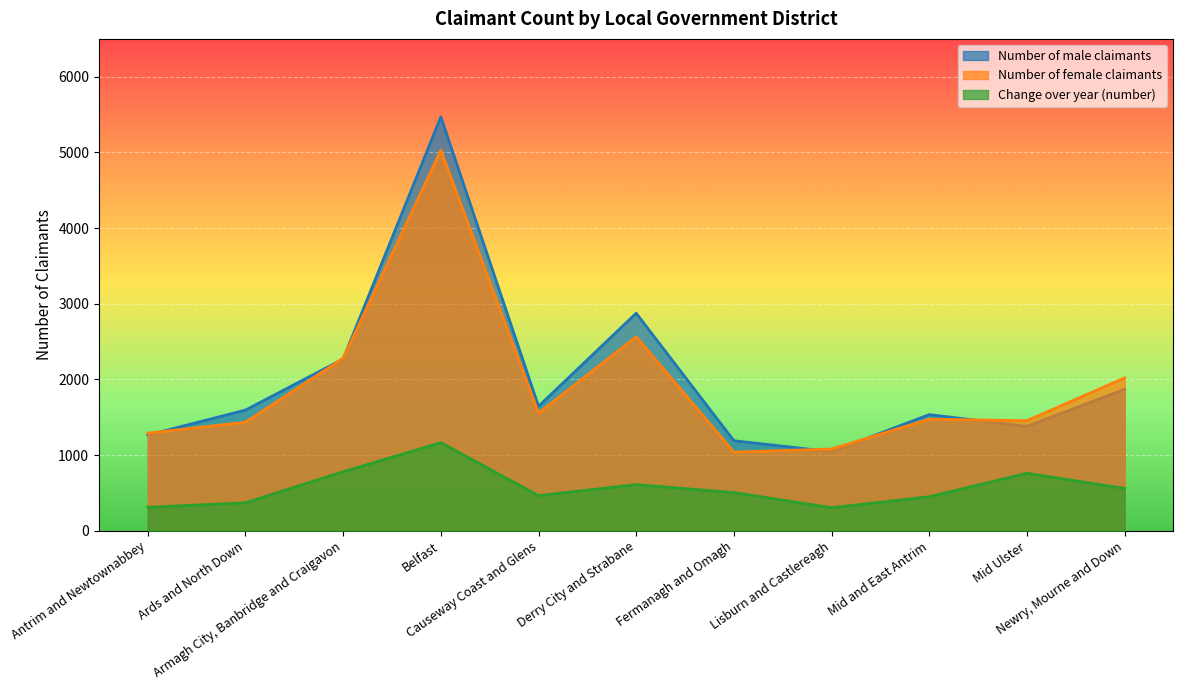

What is the smallest value displayed?

305